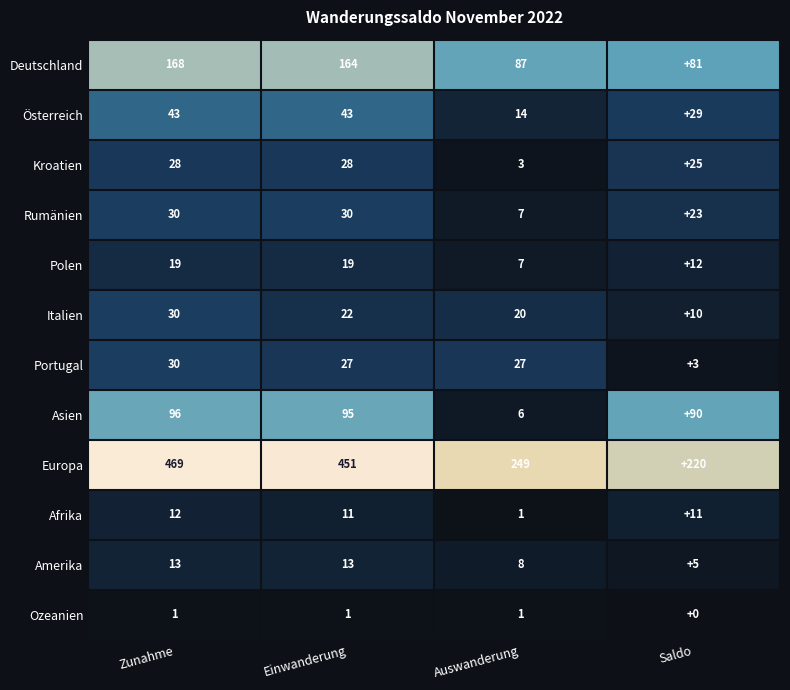

What is the average value of the Deutschland series?

125